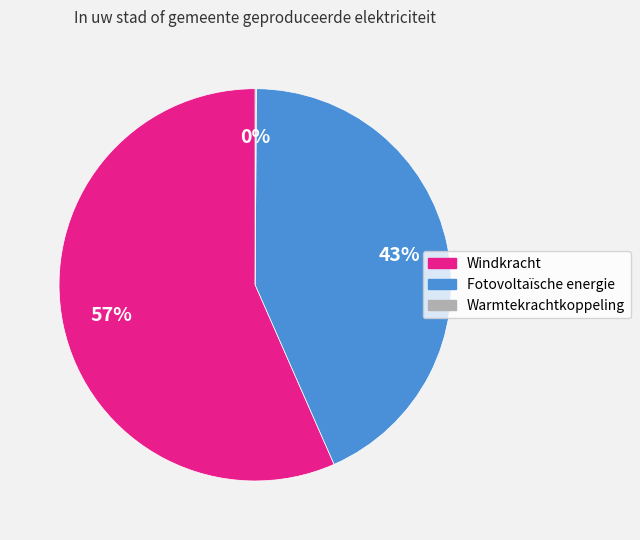

Which slice is the largest?

Windkracht